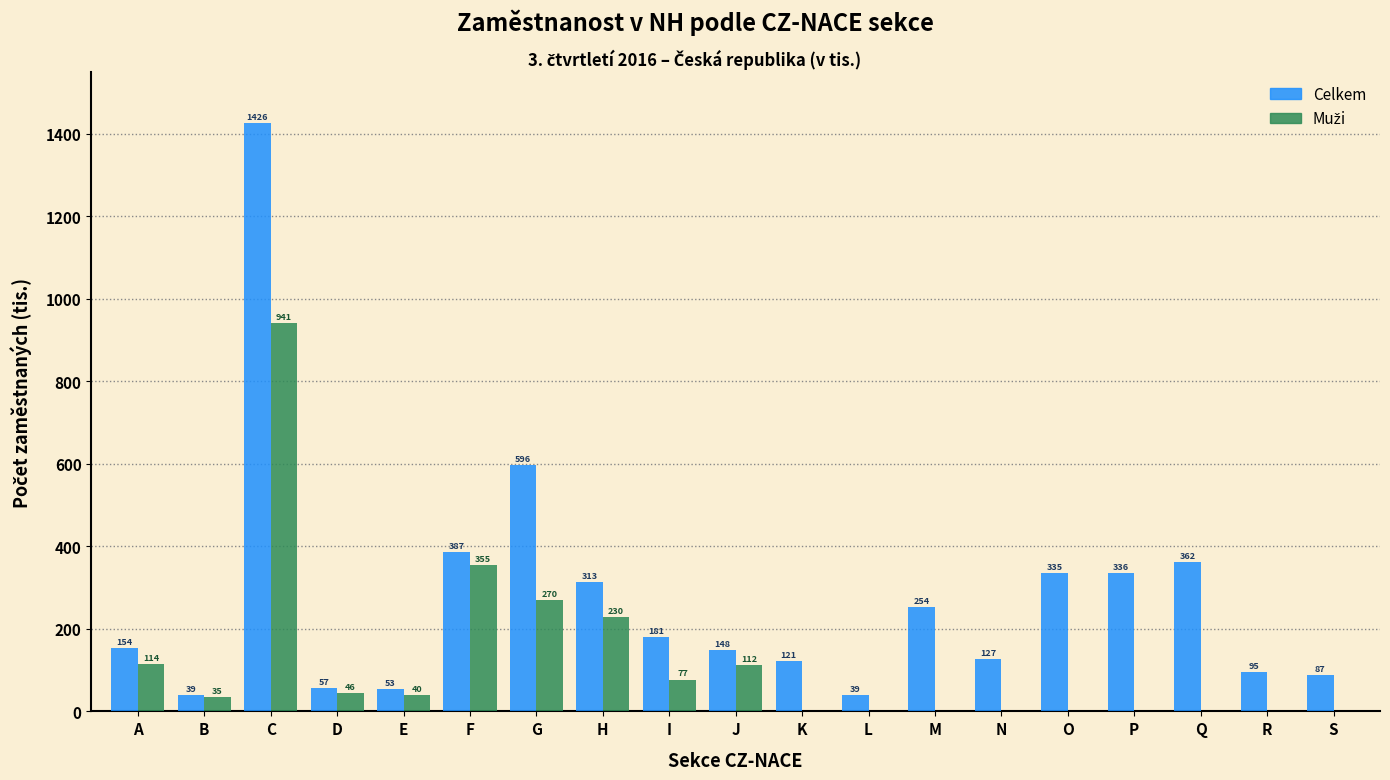

What is the maximum value shown in the chart?

1425.6